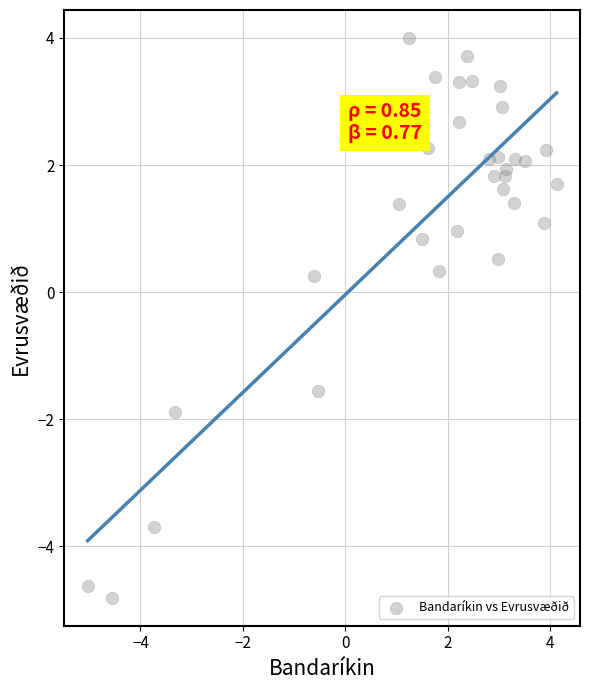

What is the range of Y values (max minus min)?

8.8